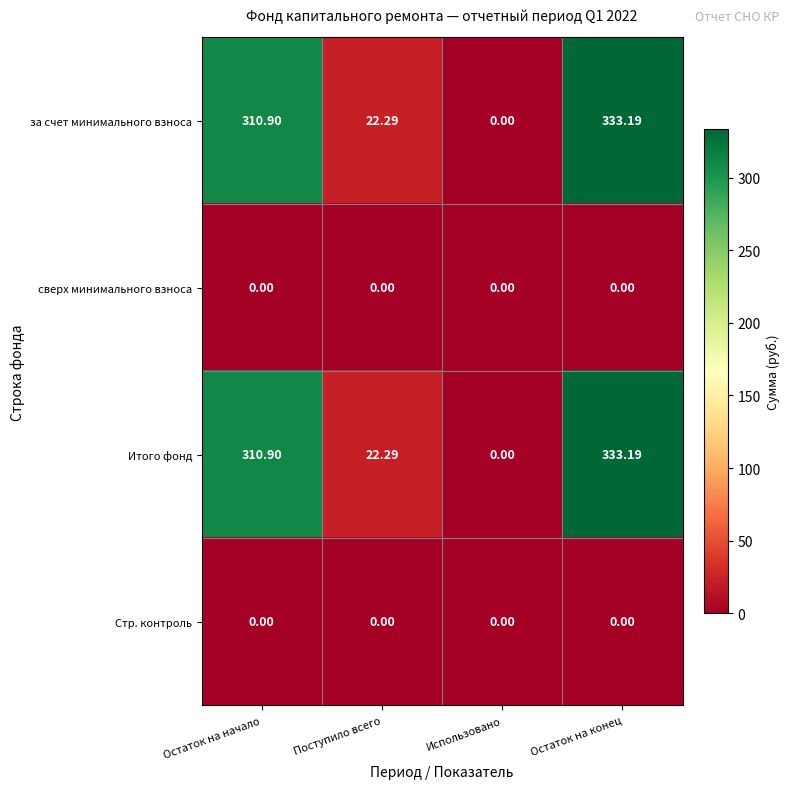

List the labels in order of за счет минимального взноса value, largest first.

Остаток на конец, Остаток на начало, Поступило всего, Использовано